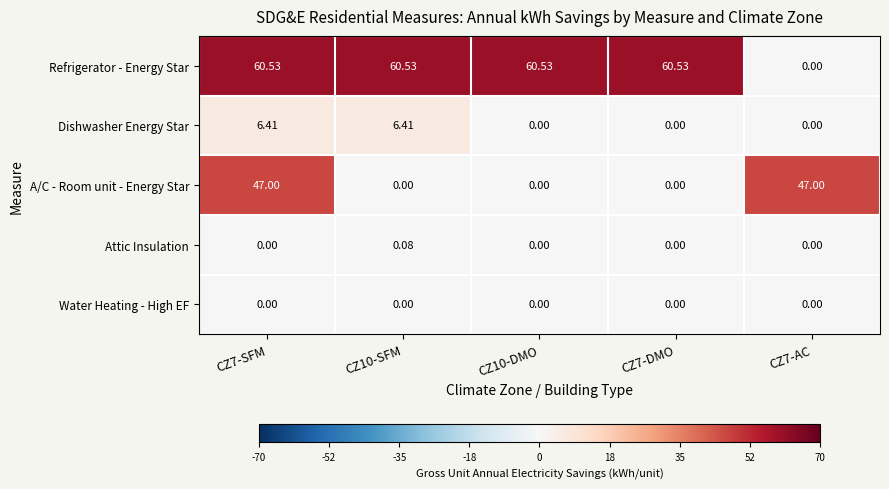

Is the value of Water Heating - High EF at CZ10-DMO greater than the value of A/C - Room unit - Energy Star at CZ7-SFM?

No